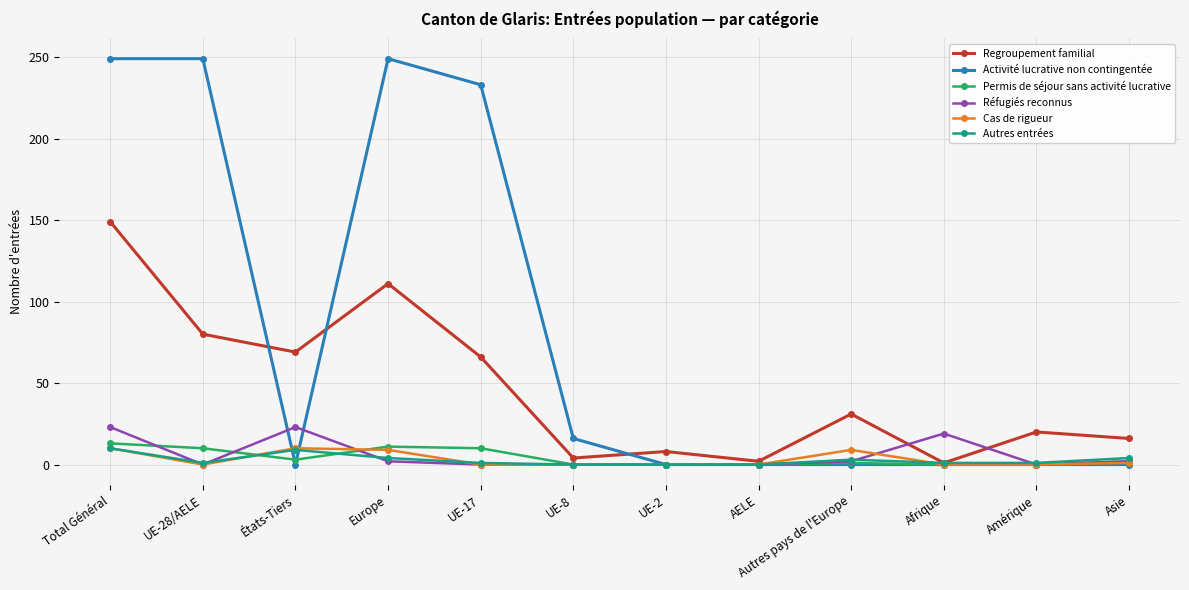

What is the spread (max minus min) of values at Autres pays de l'Europe?

31